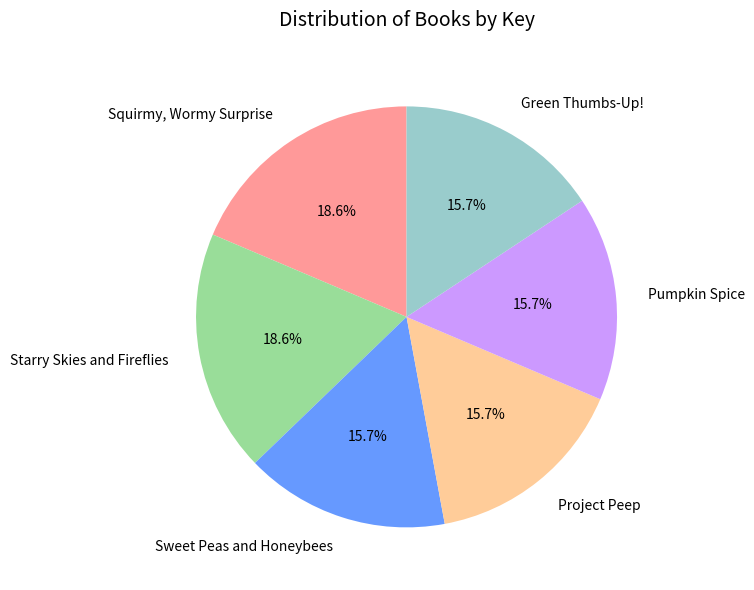

The Green Thumbs-Up! slice represents 9% of the pie. True or false?

False